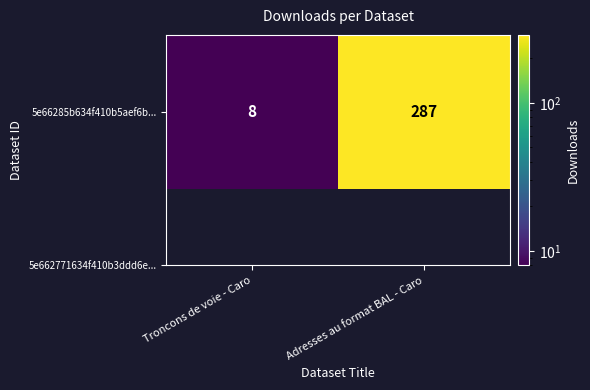

The value at Troncons de voie - Caro is 8. True or false?

True